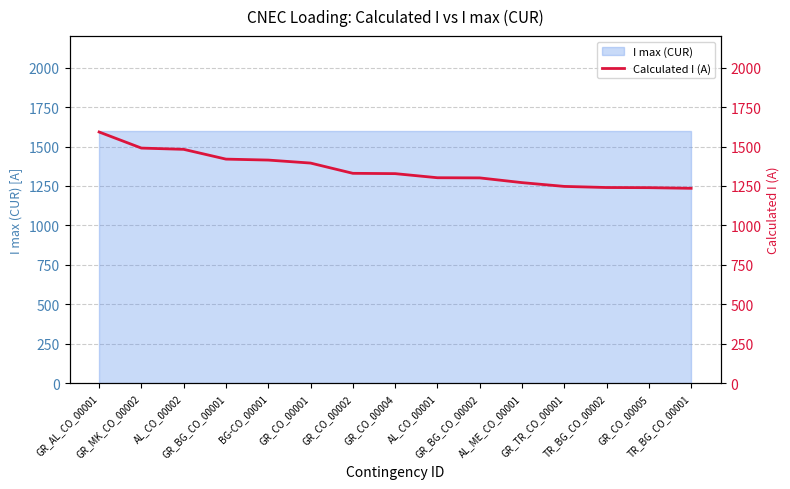

Reading left to right, list all the values displayed in this chart.

1592	1490	1482	1420	1414	1395	1330	1328	1302	1301	1271	1247	1240	1239	1235